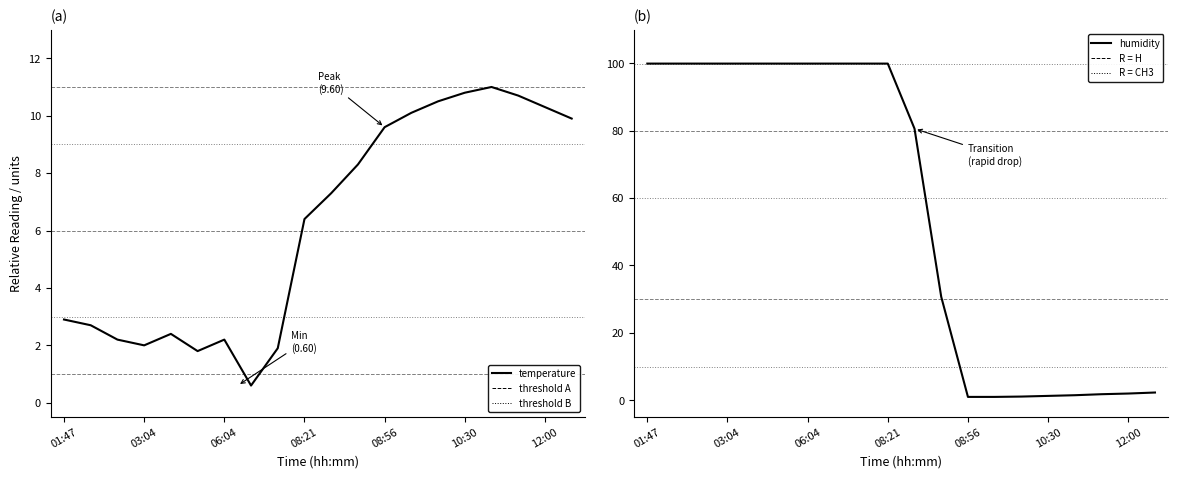

How many interior local peaks does the temperature series have?

3